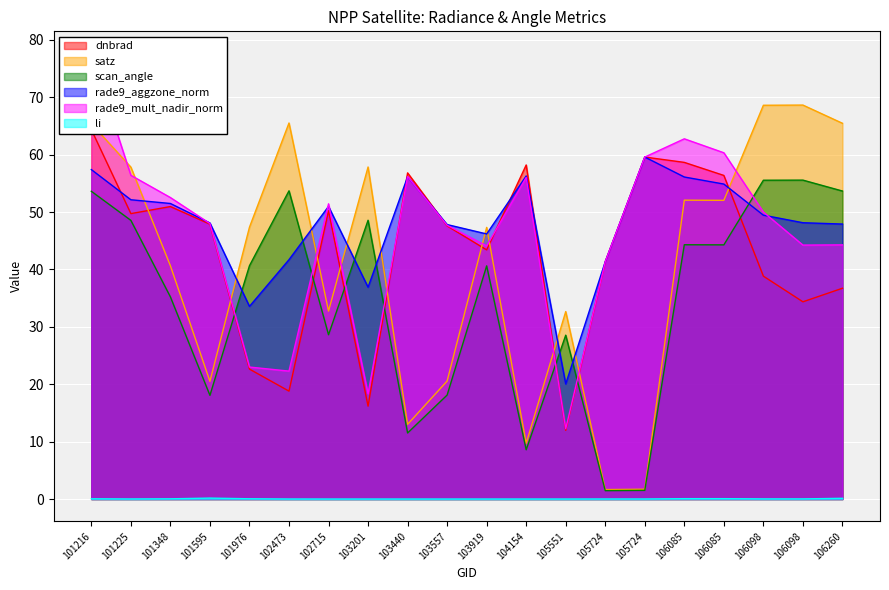

Where do satz and rade9_mult_nadir_norm first cross each other?

101216 and 101225